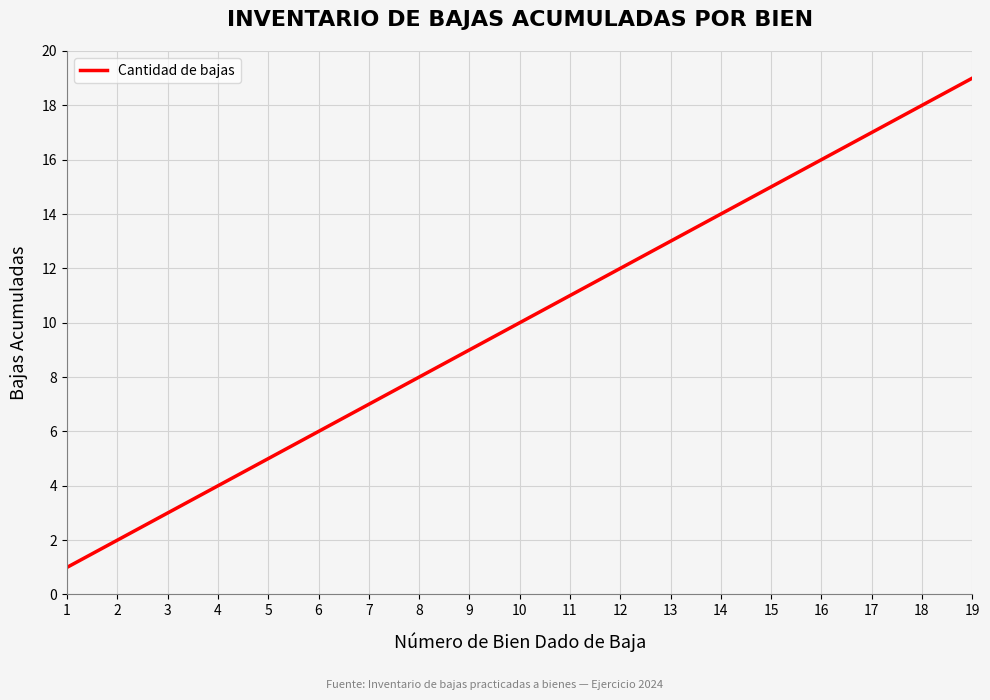

Rank the categories by value from highest to lowest.

19, 18, 17, 16, 15, 14, 13, 12, 11, 10, 9, 8, 7, 6, 5, 4, 3, 2, 1